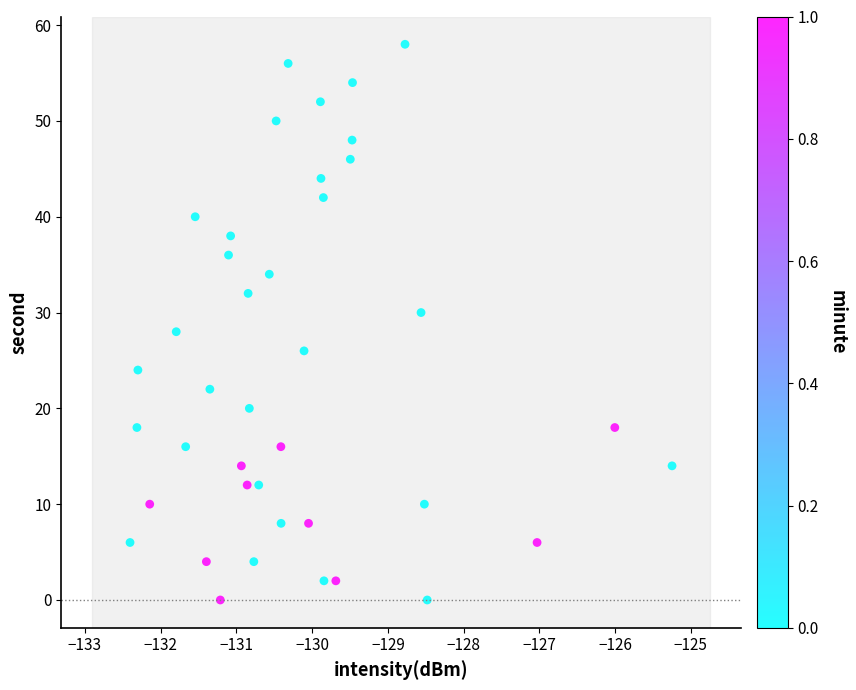

What is the range of Y values (max minus min)?

58